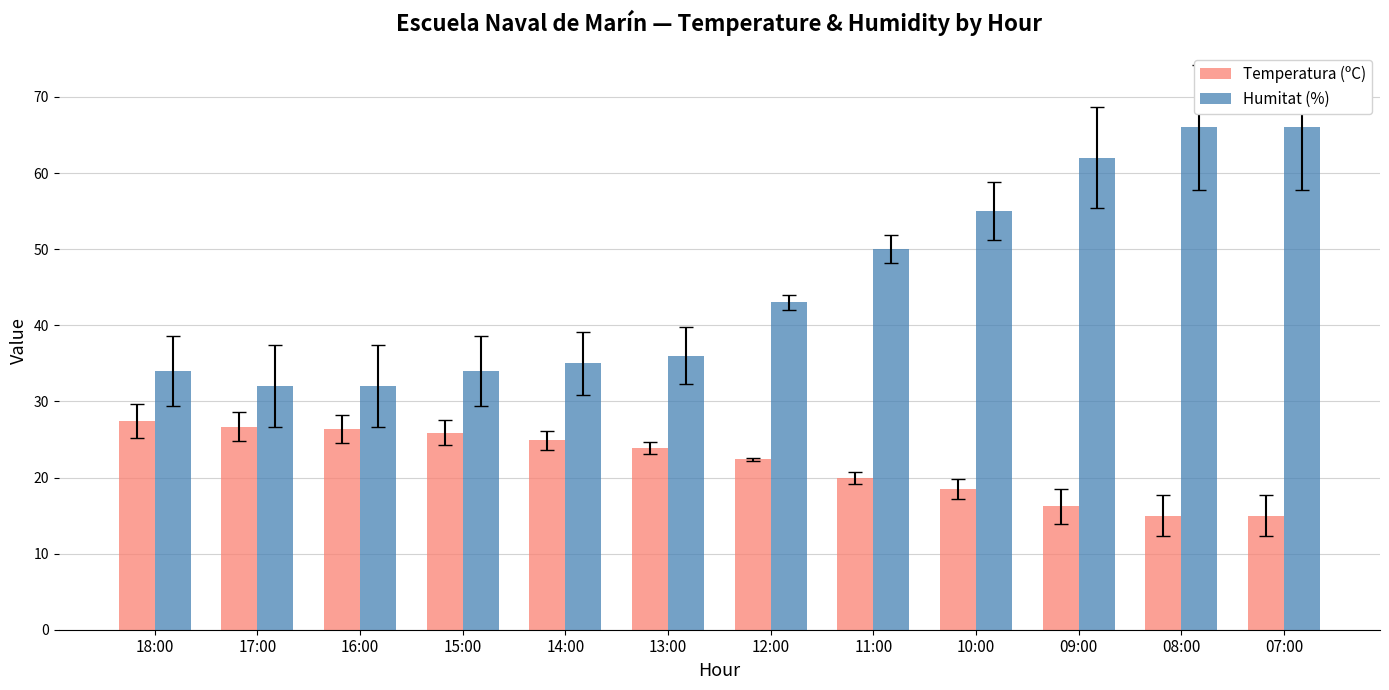

What is the difference between the Temperatura (ºC) values at 10:00 and 13:00?

5.4